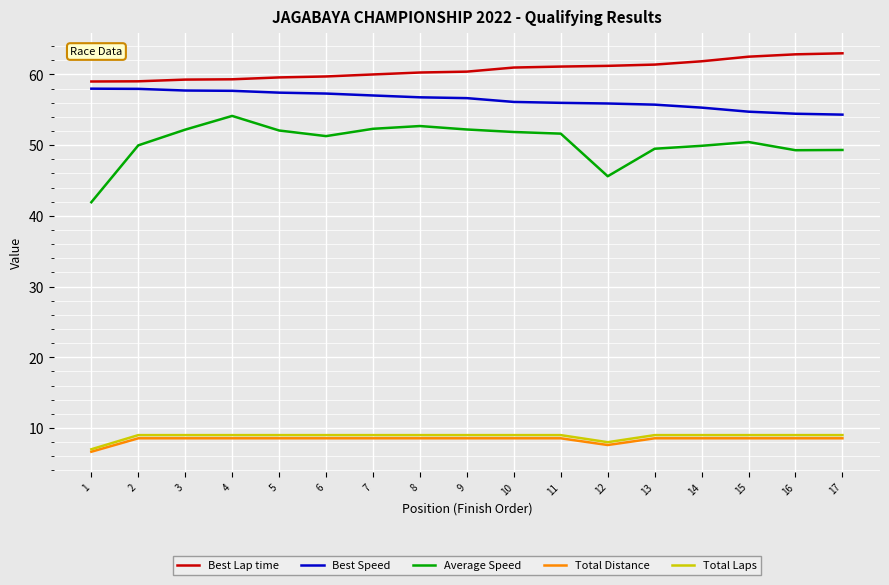

At which label does Total Laps reach its minimum?

1